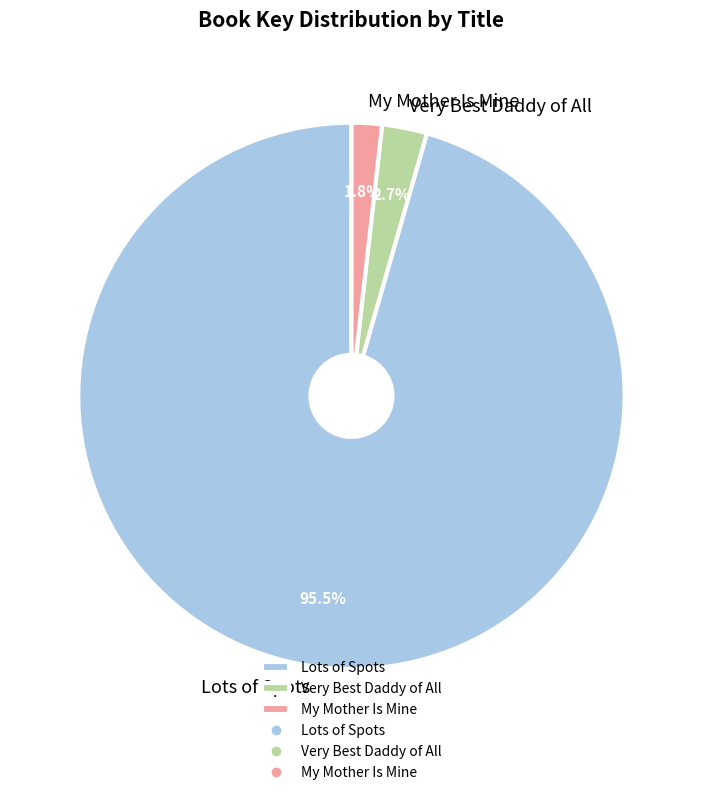

To the nearest percent, what is the combined percentage of My Mother Is Mine and Lots of Spots?

97%